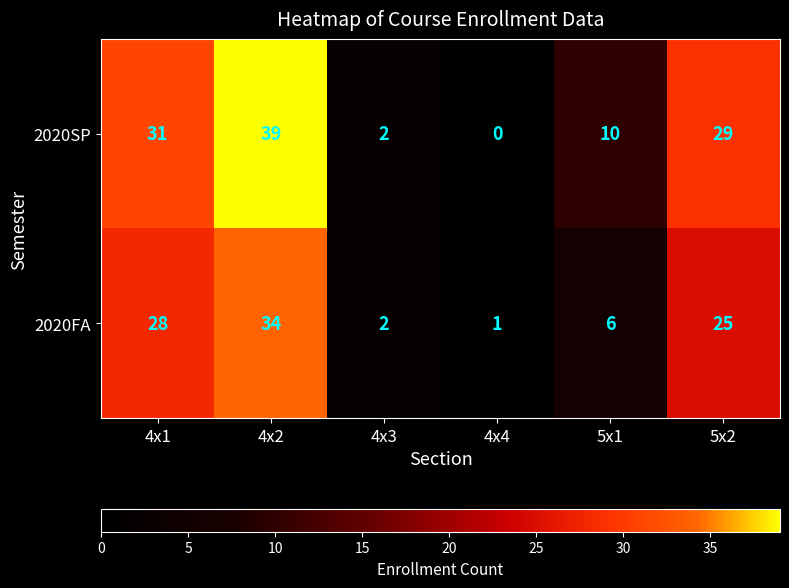

List the series in order of their peak value, lowest first.

2020FA, 2020SP